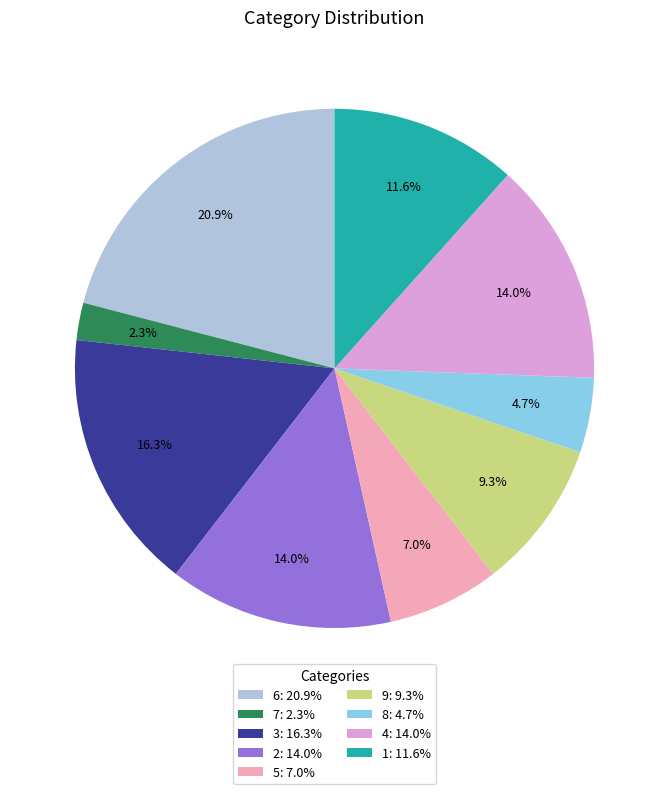

Which category has the smallest portion of the pie?

7